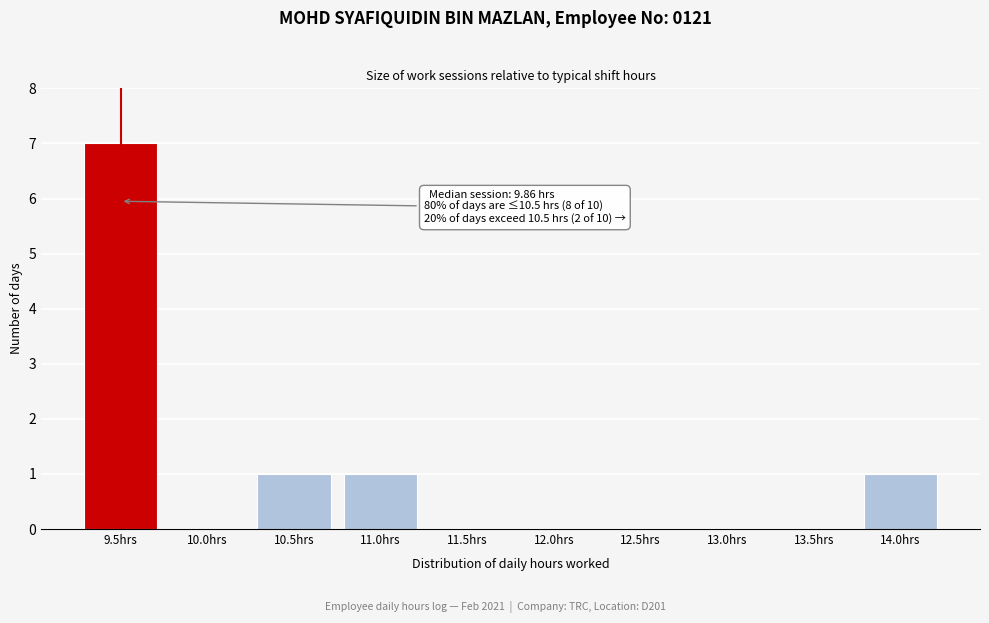

Reading right to left, transcribe all the data shown in this chart.

14.0hrs=1	13.5hrs=0	13.0hrs=0	12.5hrs=0	12.0hrs=0	11.5hrs=0	11.0hrs=1	10.5hrs=1	10.0hrs=0	9.5hrs=7